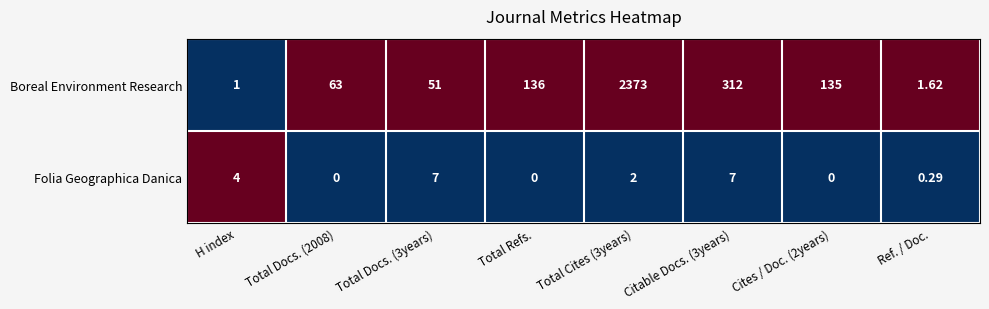

Rank the series at Citable Docs. (3years) from highest to lowest value.

Boreal Environment Research, Folia Geographica Danica